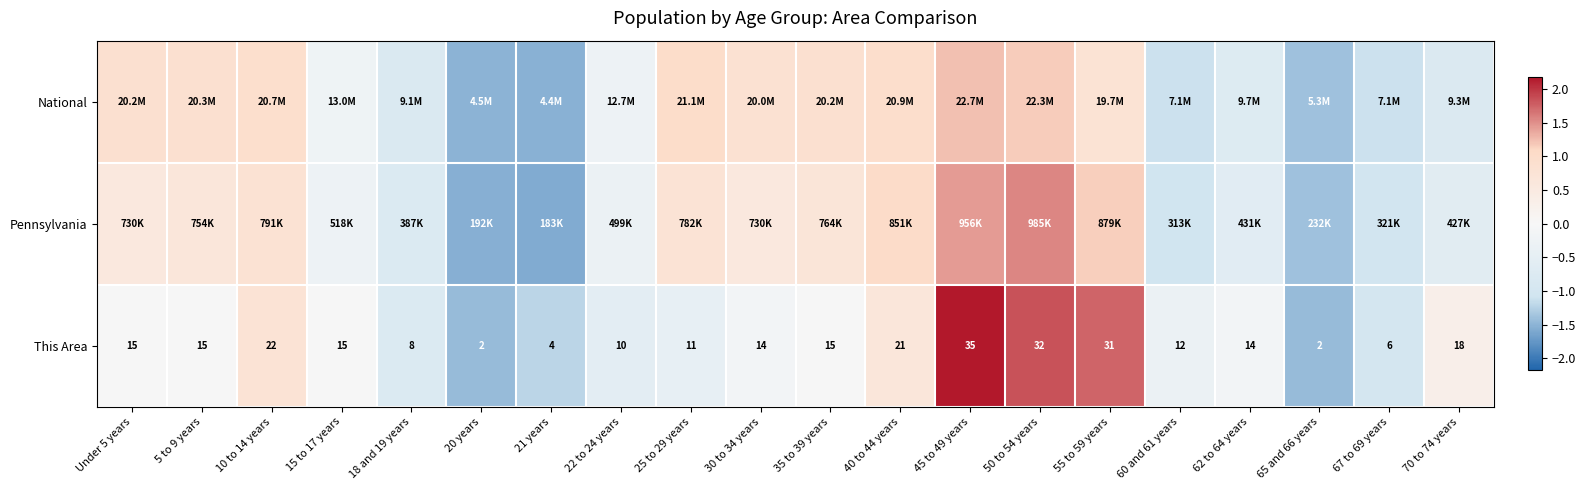

At which label does This Area reach its peak?

45 to 49 years